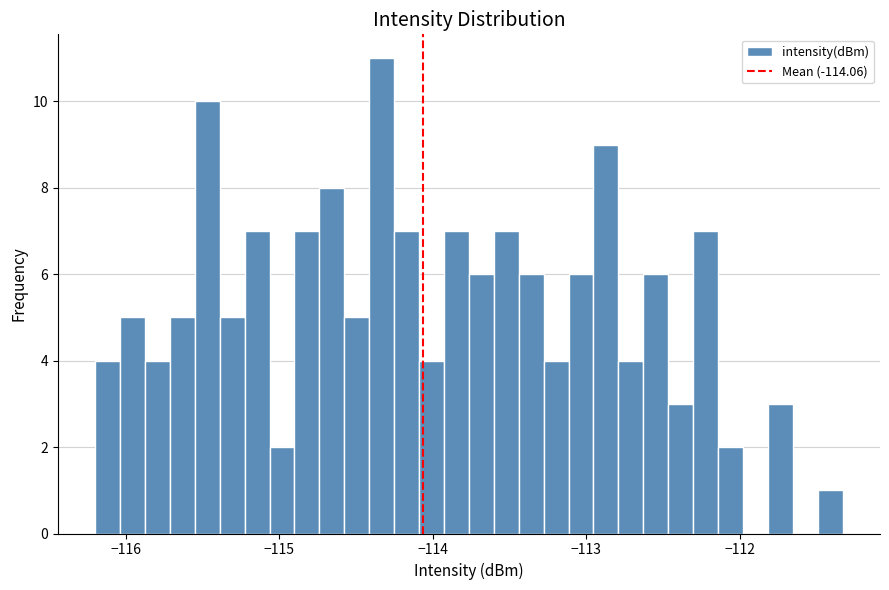

Read against the x-axis, roughly where is the centre of the tallest bar?

-114.3